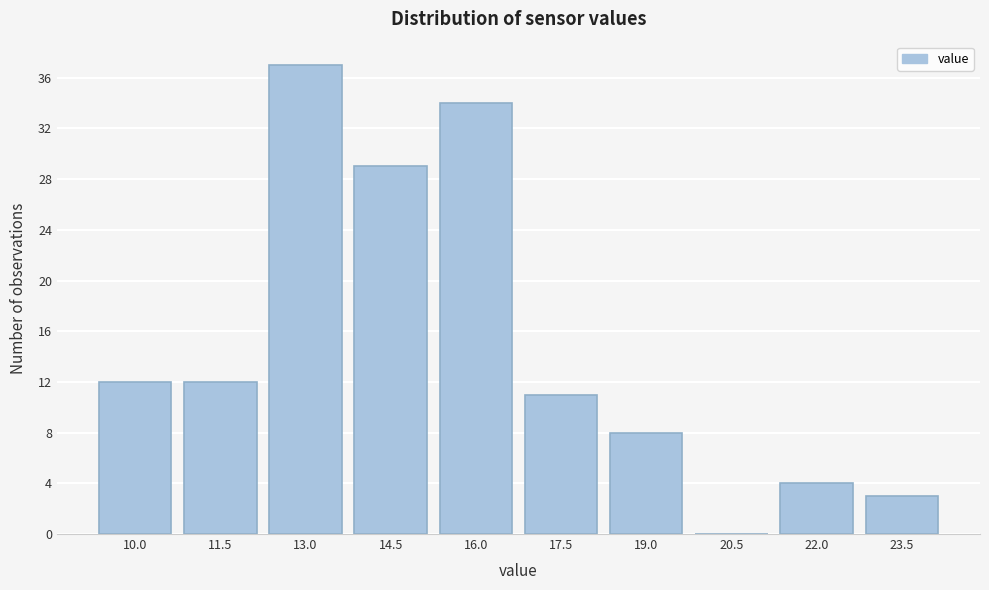

Reading left to right, extract all data points from this chart.

10.0=12	11.5=12	13.0=37	14.5=29	16.0=34	17.5=11	19.0=8	20.5=0	22.0=4	23.5=3